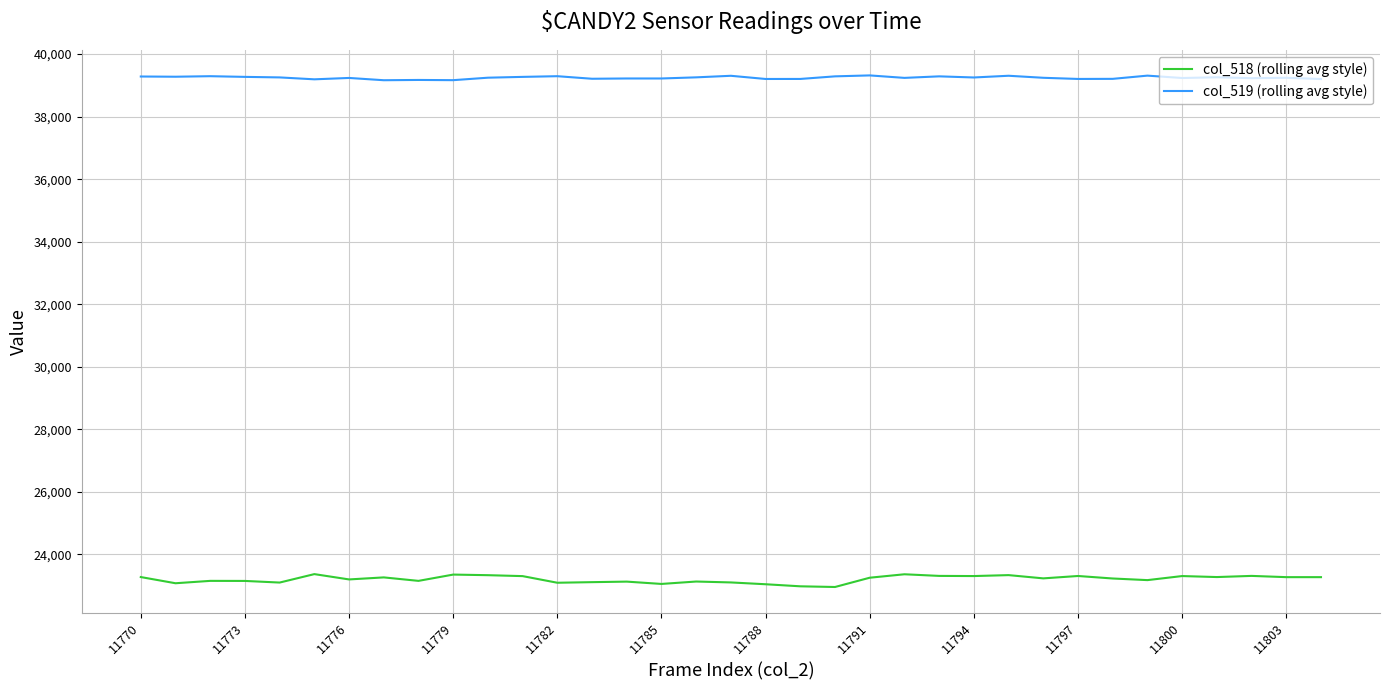

Which series has the widest spread of values?

col_518 (rolling avg style)